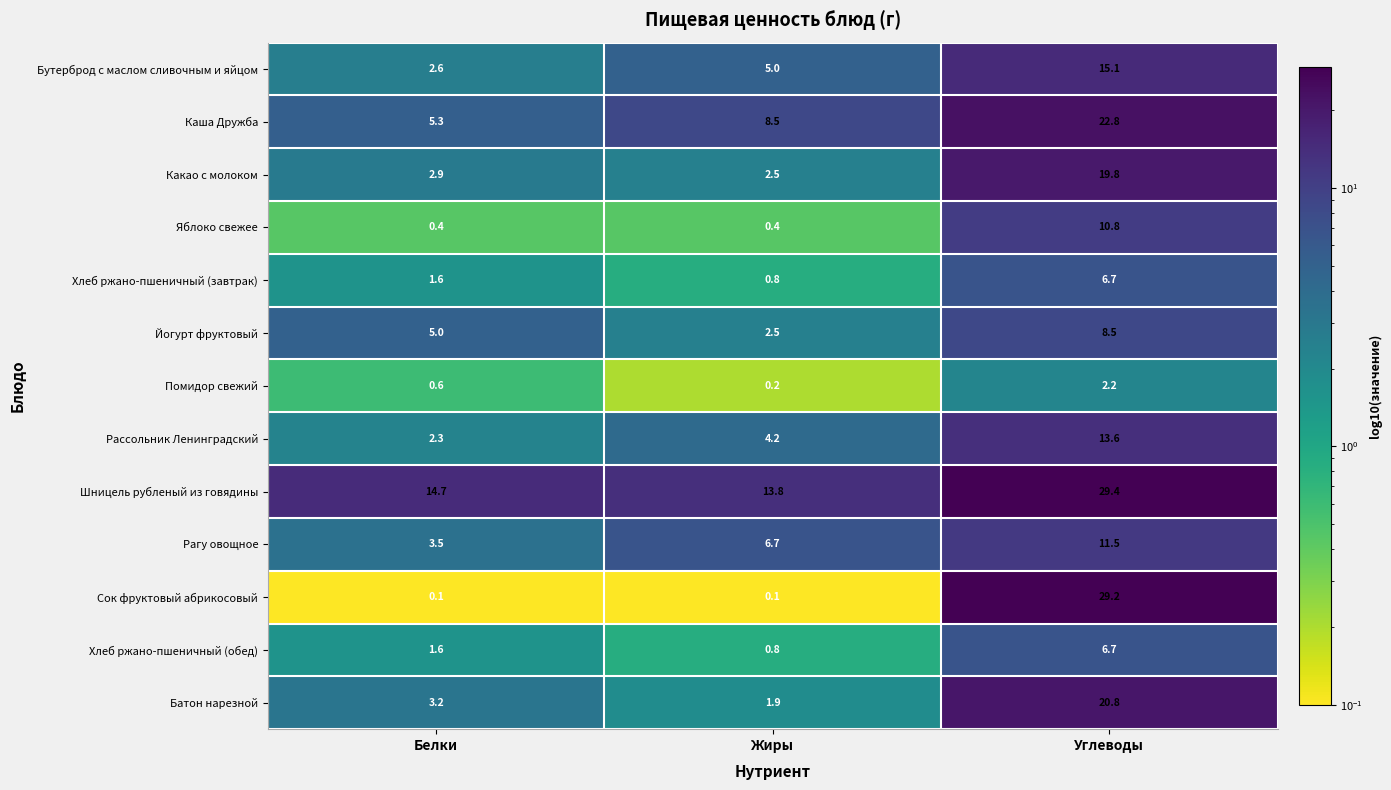

Rank the categories by Помидор свежий value from highest to lowest.

Углеводы, Белки, Жиры